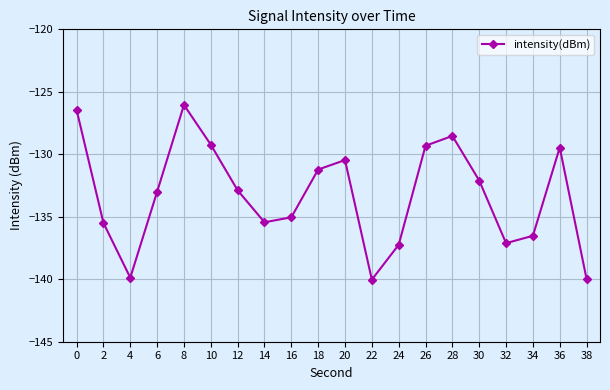

The value at 10 is -205.6. True or false?

False